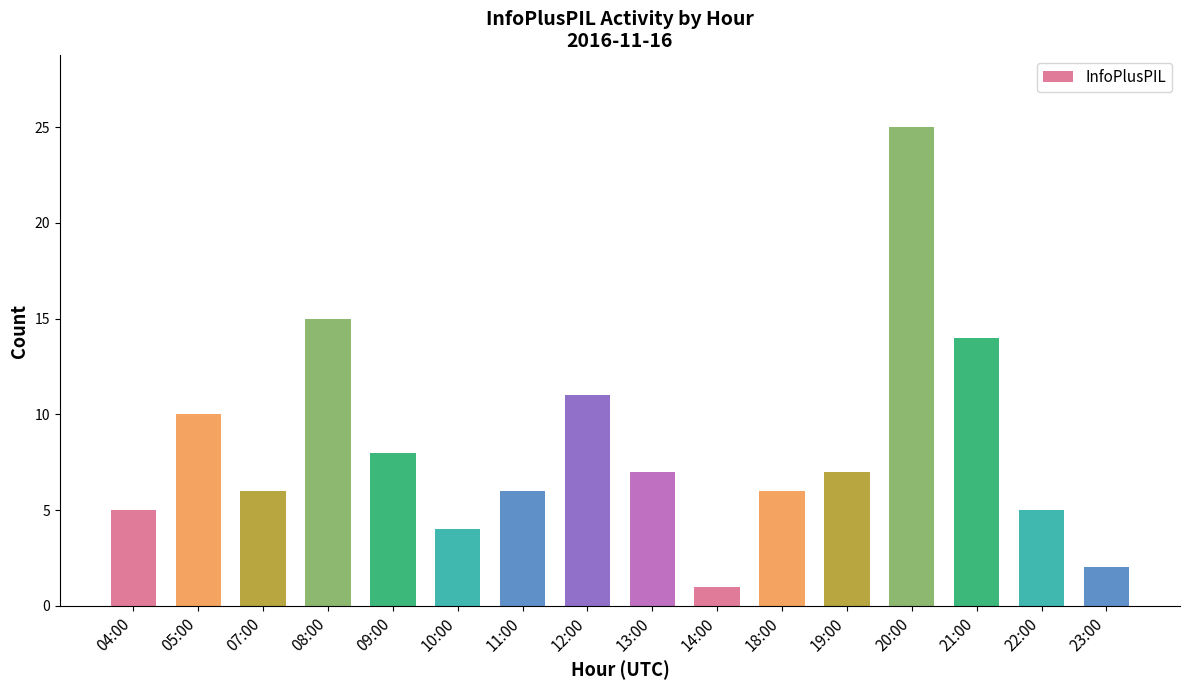

Are the bars grouped side by side (vs. stacked)?

No